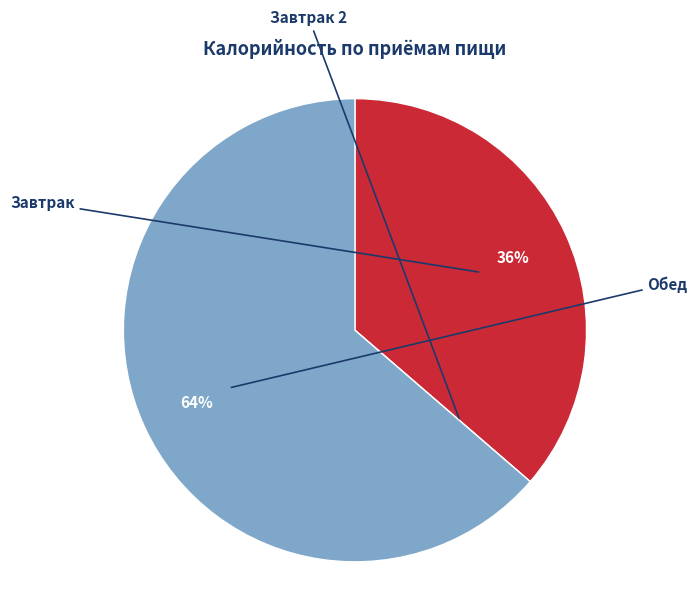

Does any single category account for the majority?

Yes